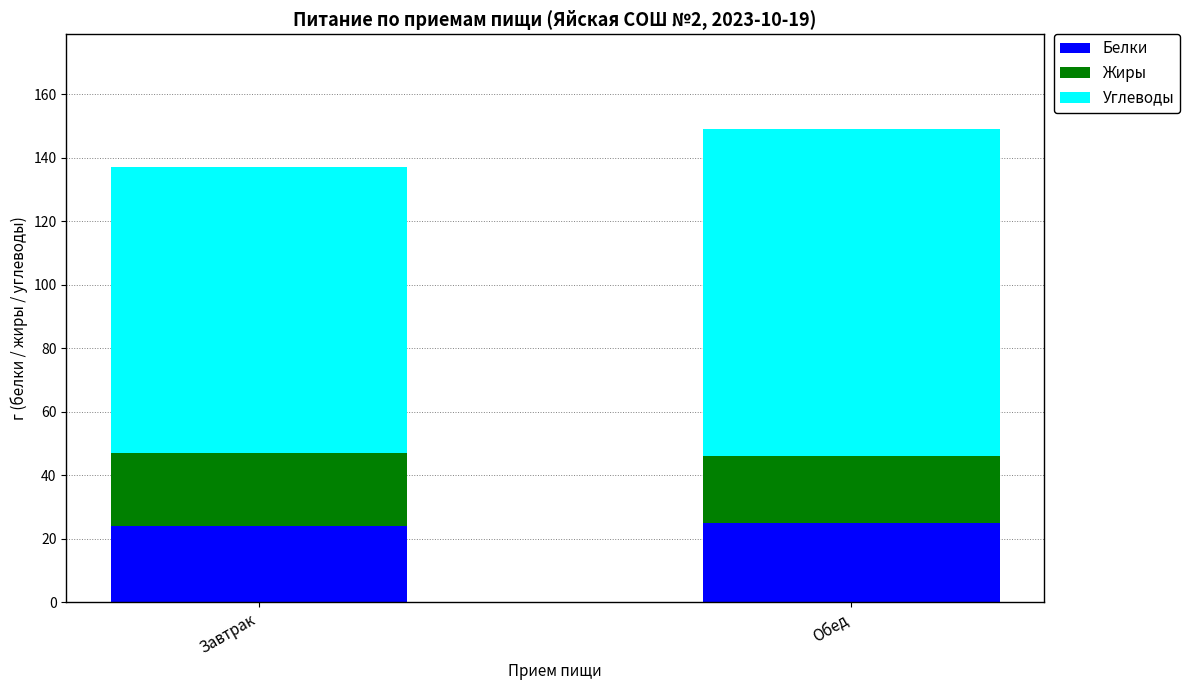

Reading left to right, what are the values for Белки?

Завтрак=24	Обед=25